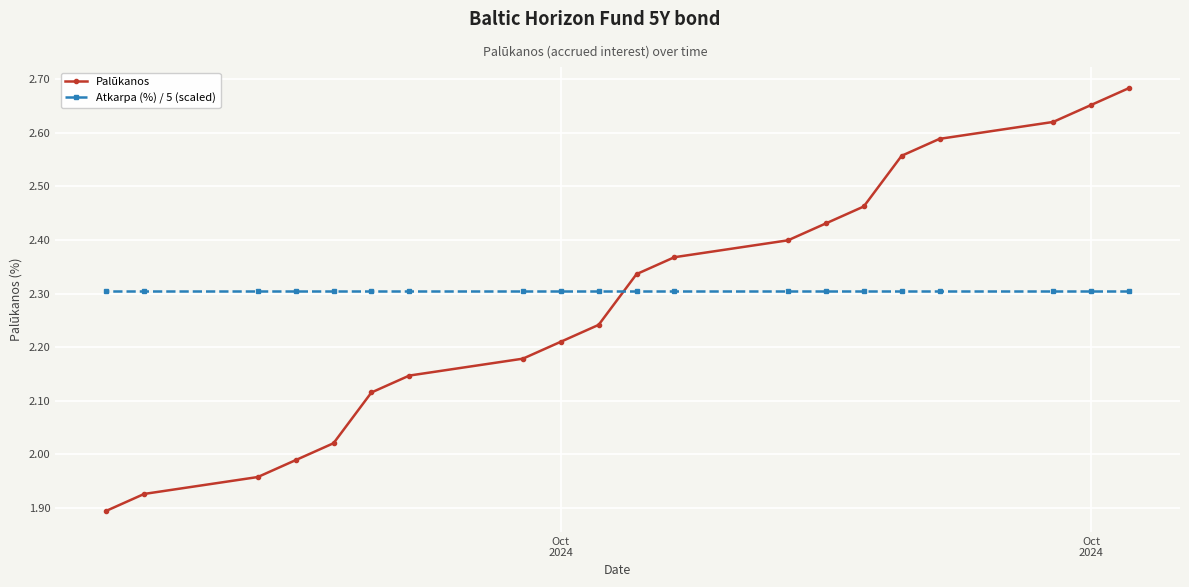

How many data points does each series have?

20